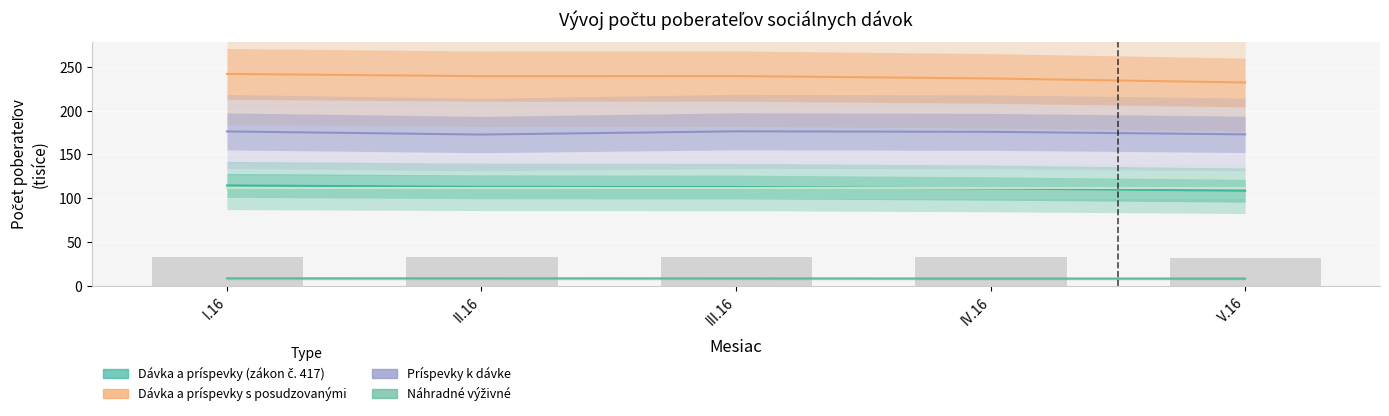

Reading left to right, list all the values displayed in this chart.

Dávka a príspevky (zákon č. 417): 114.6	113.0	112.8	111.1	108.5
Dávka a príspevky s posudzovanými: 242.1	239.5	239.6	236.9	232.3
Príspevky k dávke: 176.3	172.7	176.4	175.8	173.0
Náhradné výživné: 8.3	8.3	8.2	8.1	8.1